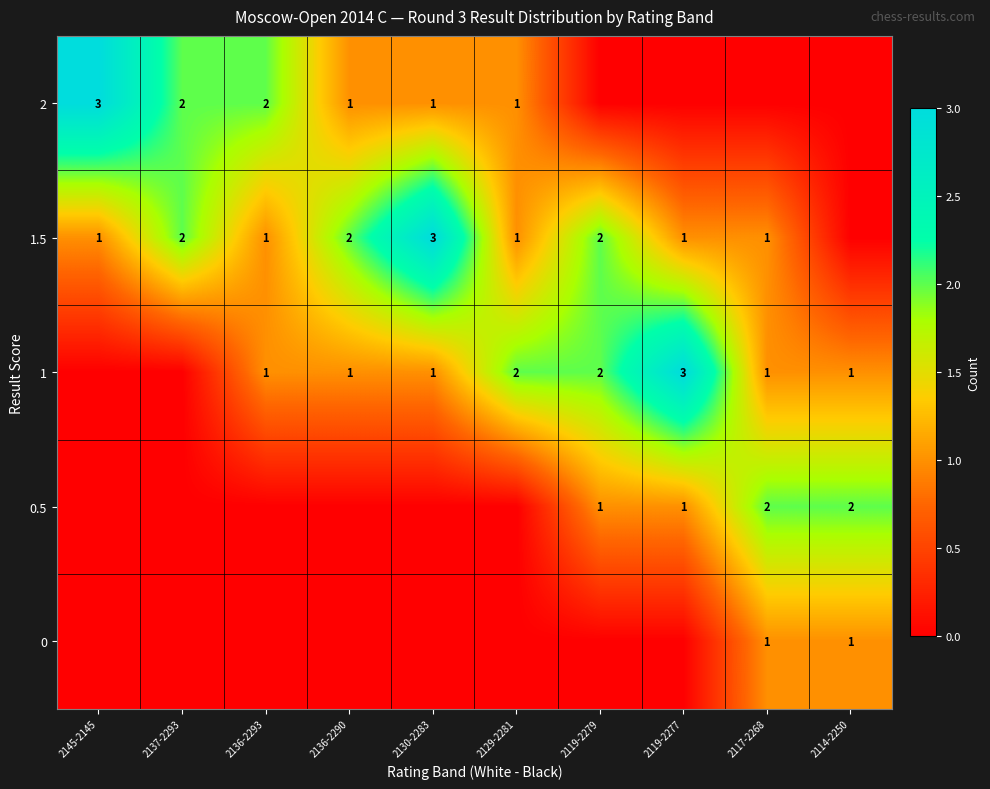

True or false: 1.5 has a value of 2 at 2136-2290.

True